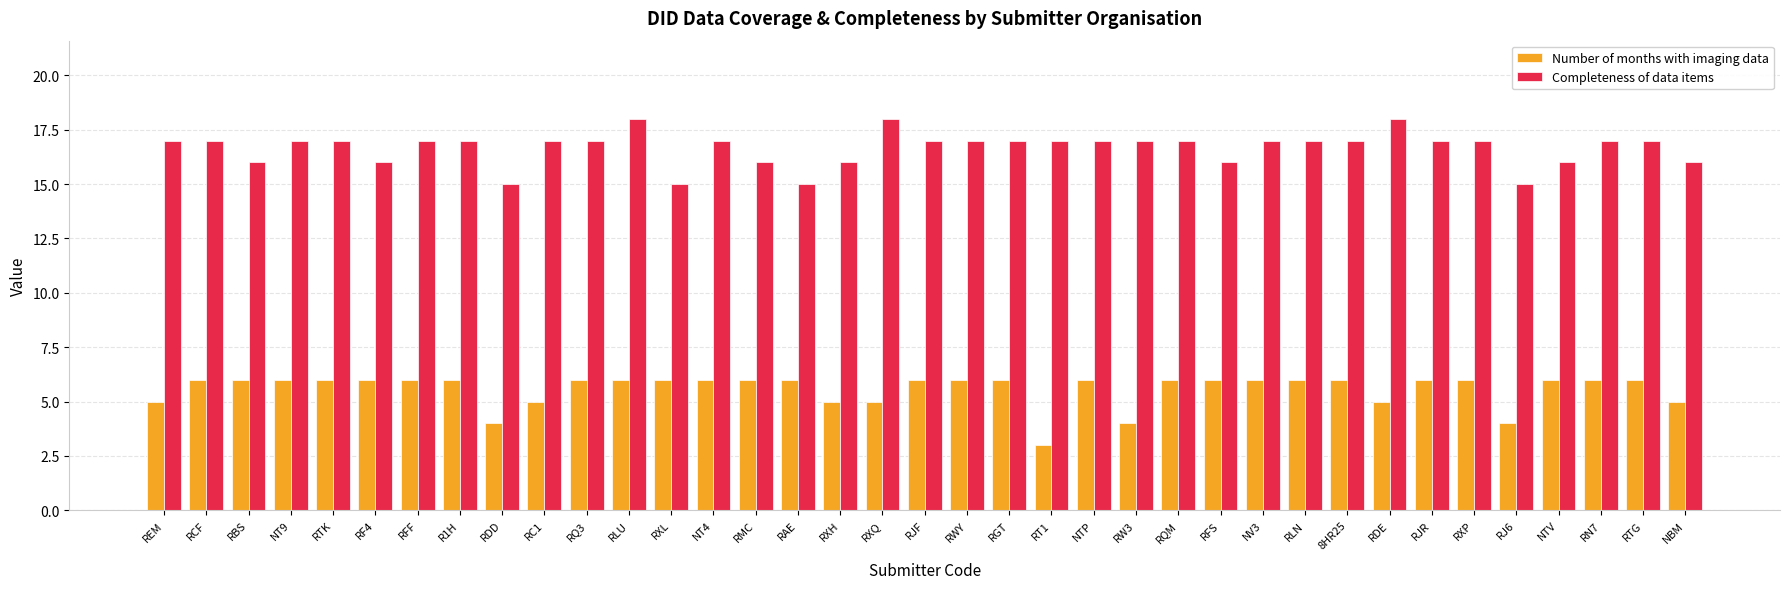

What is the maximum value shown in the chart?

18